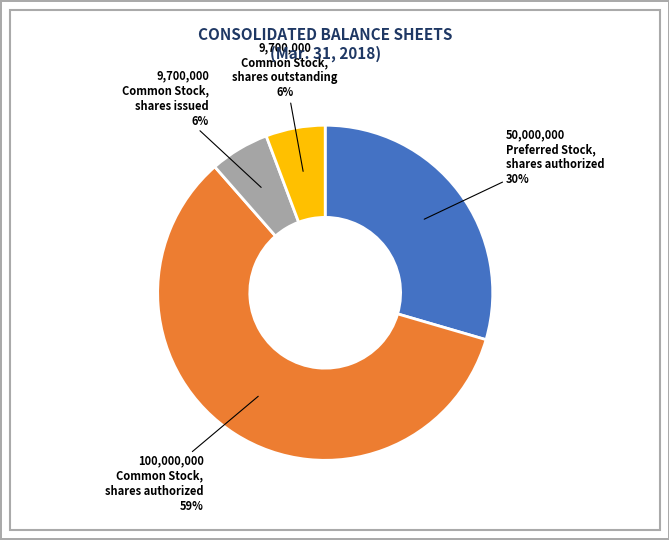

To the nearest percent, what is the average slice percentage?

25%